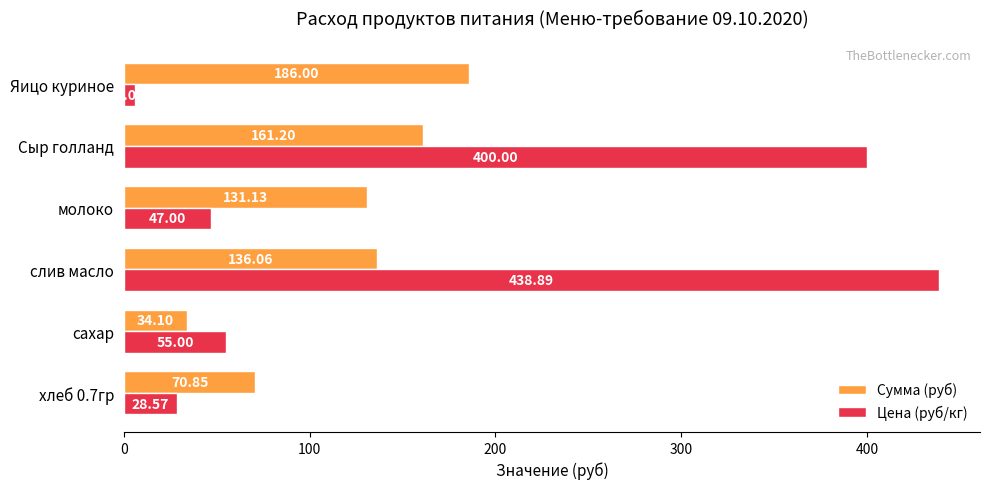

How many data points does each series have?

6